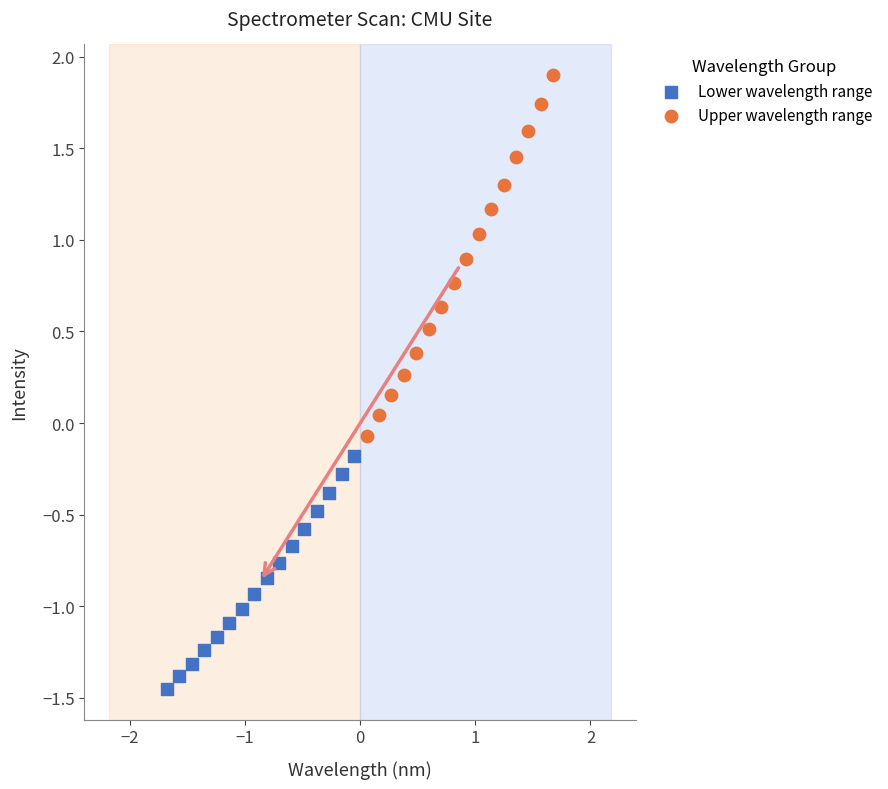

Which series reaches the minimum Y coordinate?

Lower wavelength range